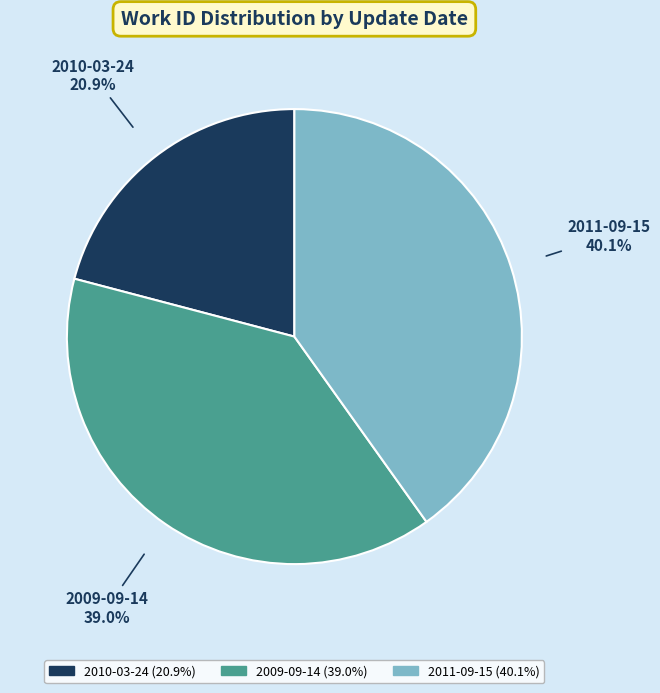

Which slice is the smallest?

2010-03-24